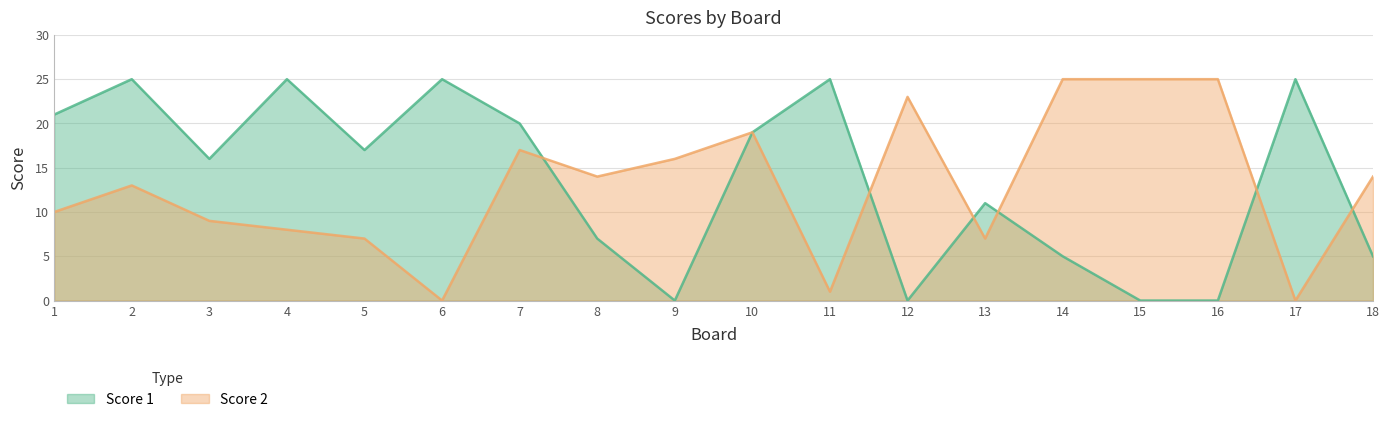

How many categories are shown in the chart?

18